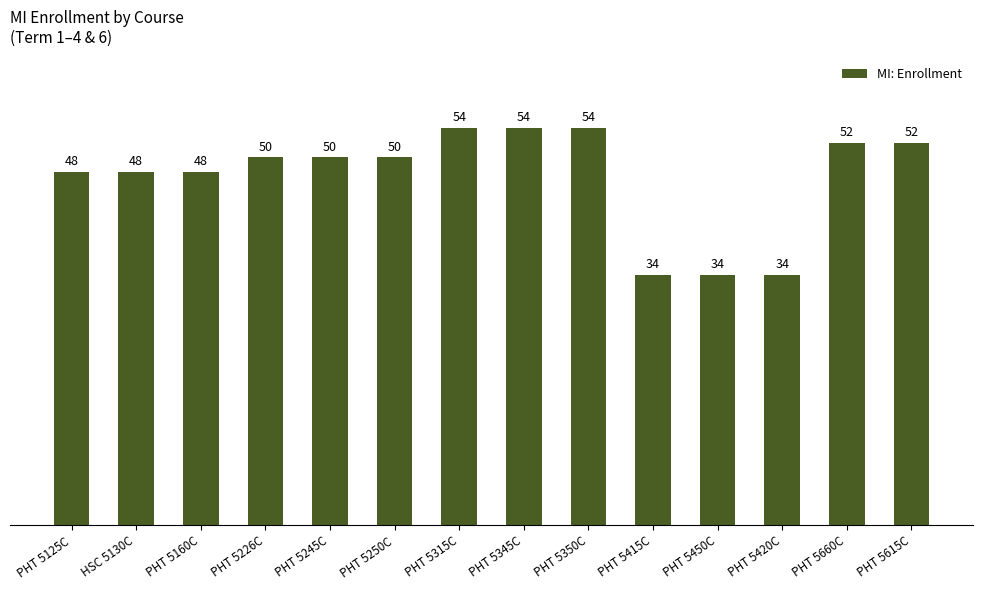

The chart shows a value of 15 at PHT 5450C. True or false?

False